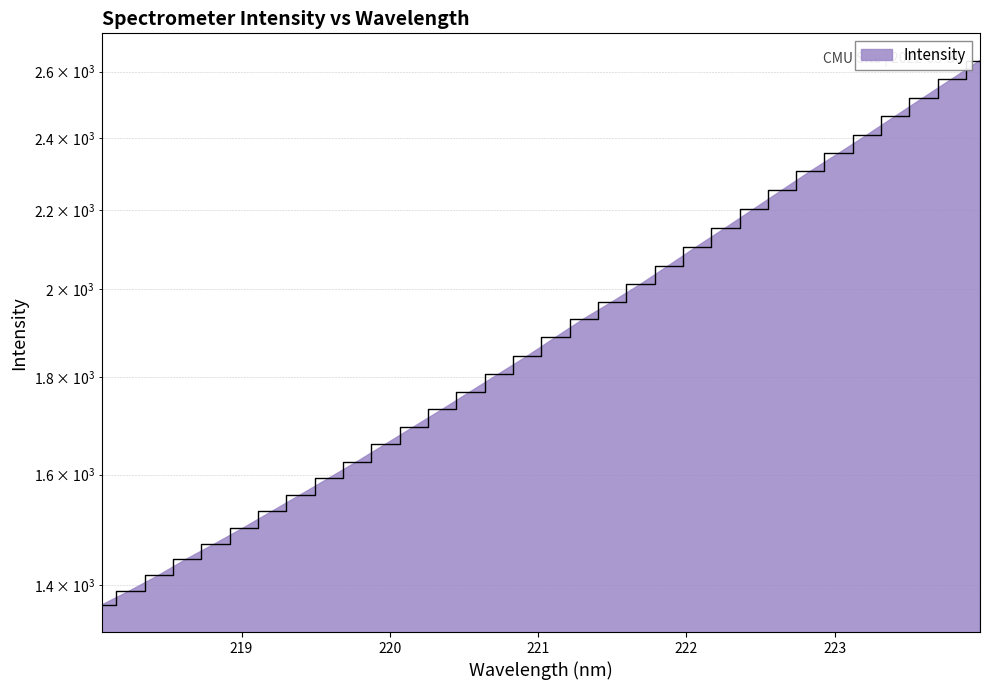

Read the value at 223.9802.

2634.7